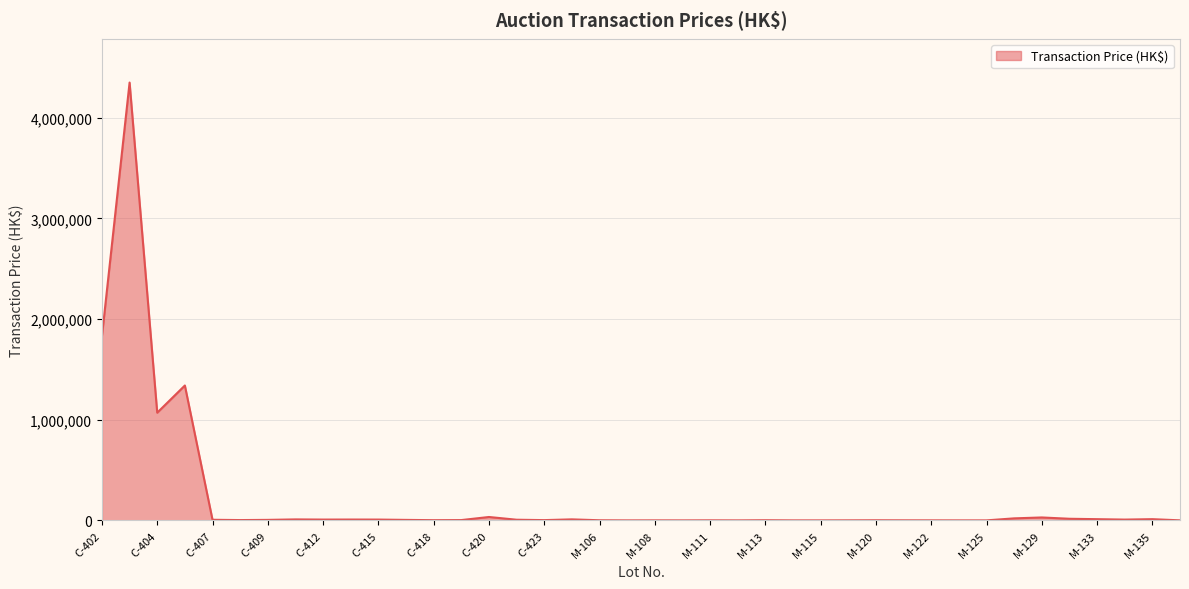

What is the average value?

220116